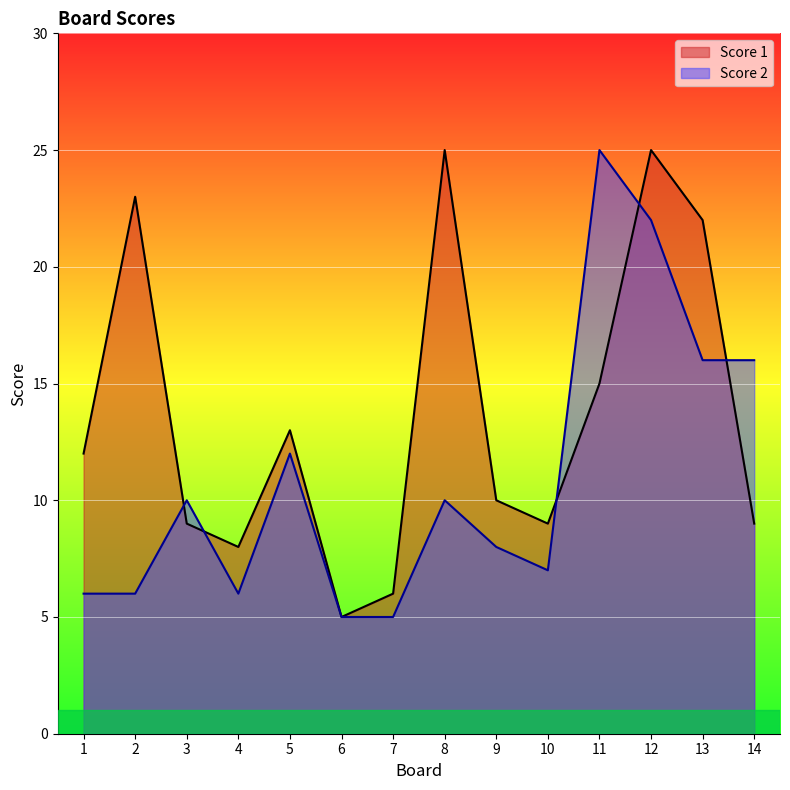

What is the difference between the second highest and second lowest values in the Score 2 series?

17